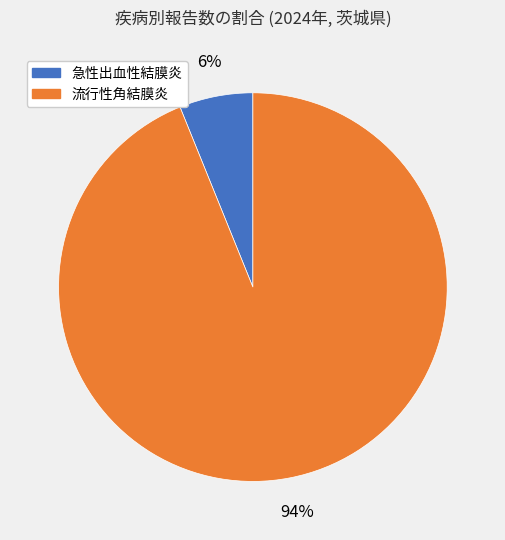

Which category has the smallest portion of the pie?

急性出血性結膜炎